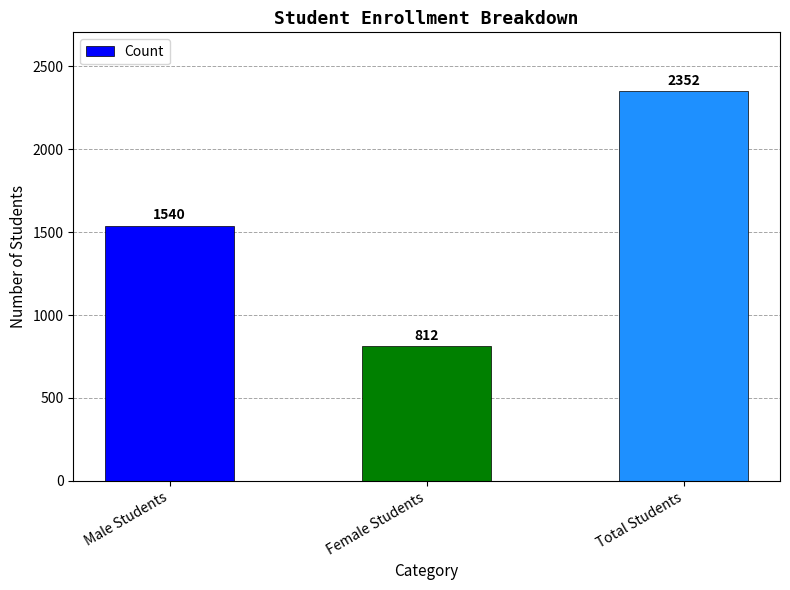

Where is the data nearest to the value 1582?

Male Students